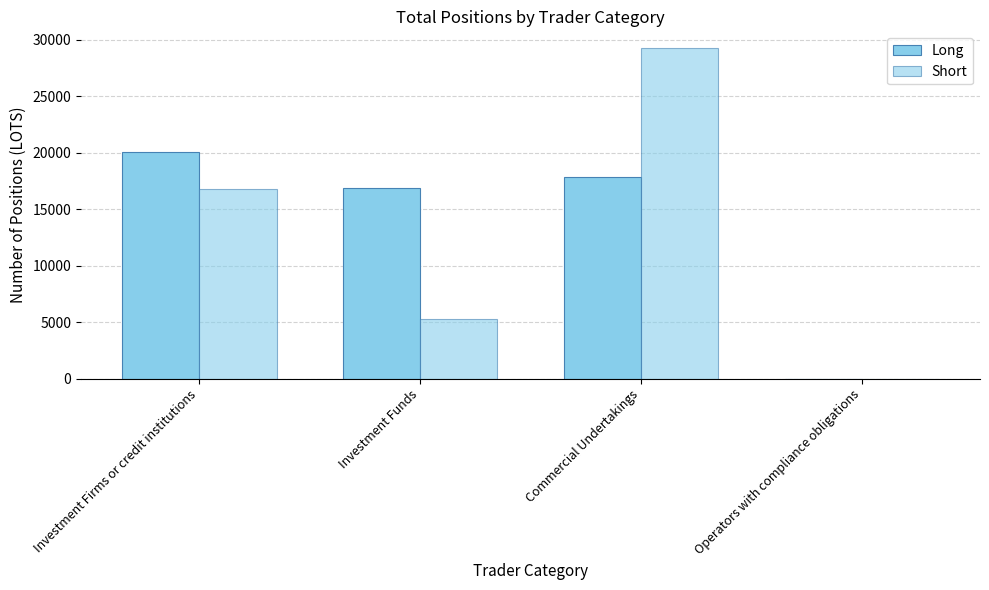

Is the value of Long at Investment Firms or credit institutions greater than the value of Short at Operators with compliance obligations?

Yes